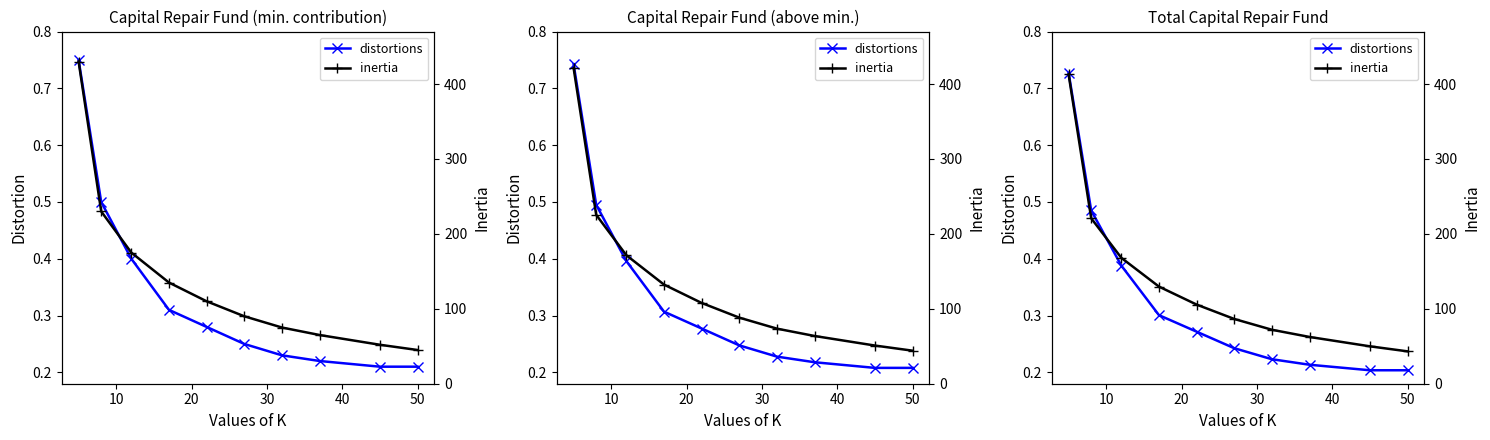

What is the difference between the inertia values at 30 and 20?

38.4